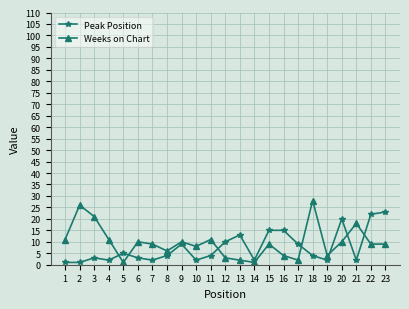

Is this an area chart (filled region under the line)?

No